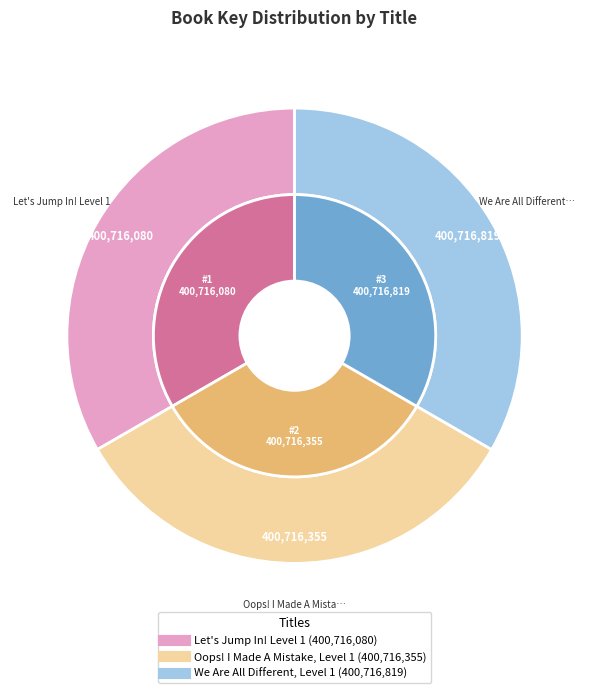

Approximately how many times larger is the value at We Are All Different, Level 1 compared to Let's Jump In! Level 1?

1.0